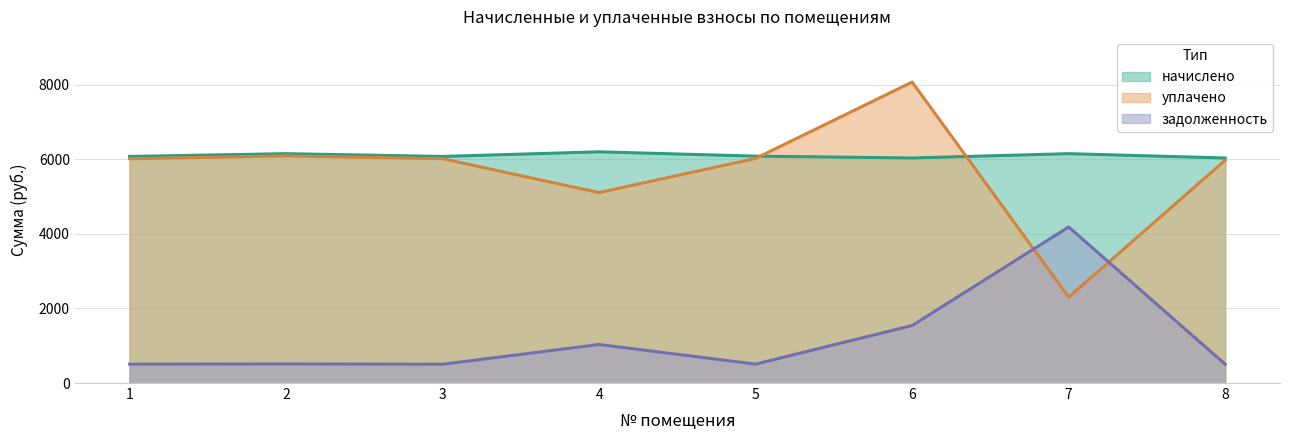

At which category is the sum across all series the highest?

6